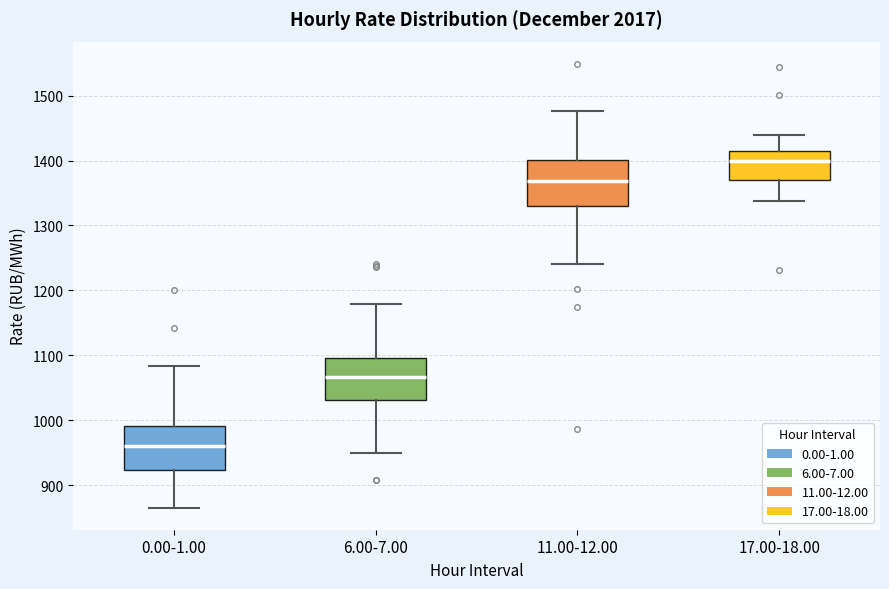

Which box's median line is the highest?

17.00-18.00